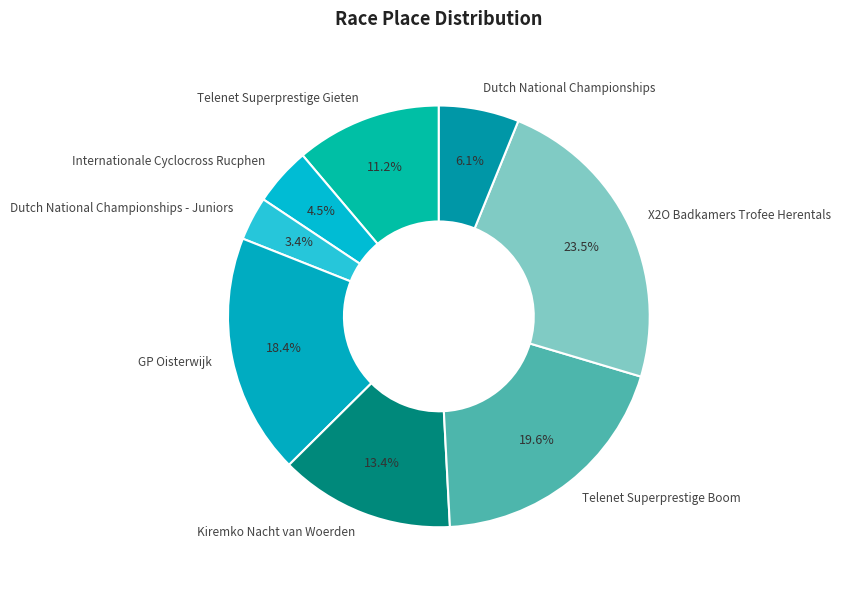

To the nearest percent, what is the difference between the Dutch National Championships - Juniors and Telenet Superprestige Boom slice percentages?

16%